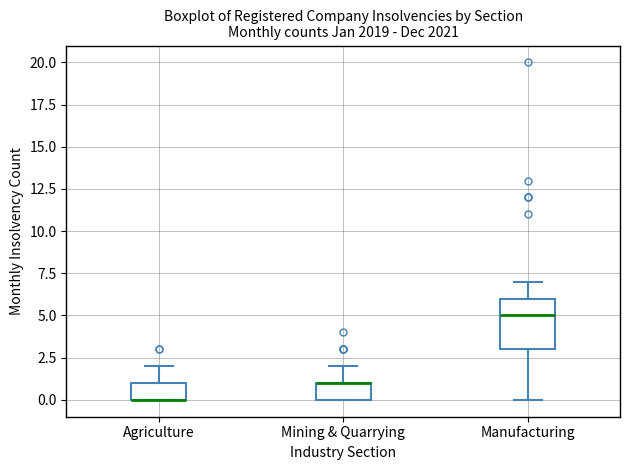

Which box is the tallest, from its lower edge to its upper edge?

Manufacturing